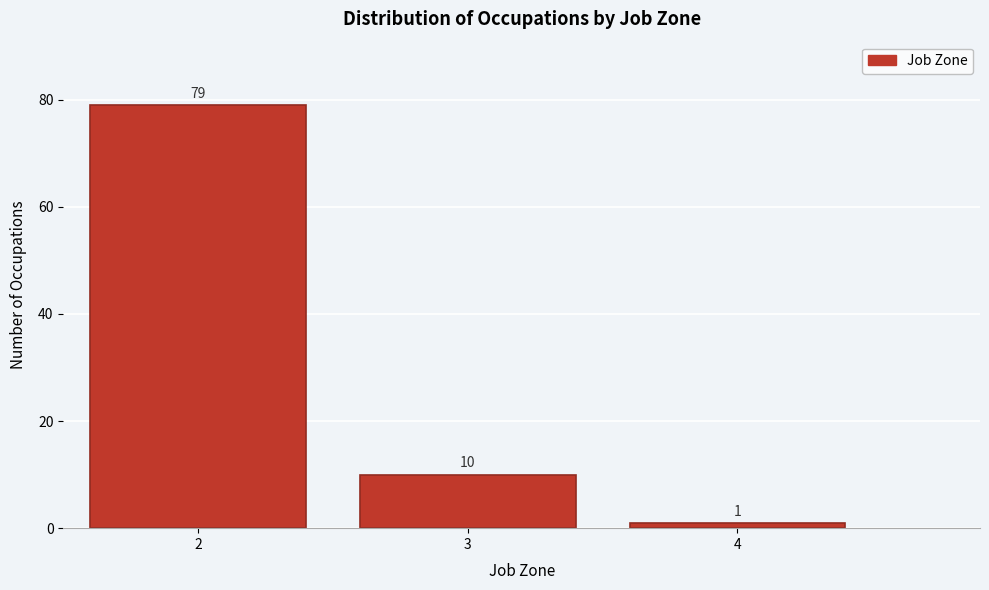

What is the height of the bar covering 3.5 to 4.5 on the x-axis?

1